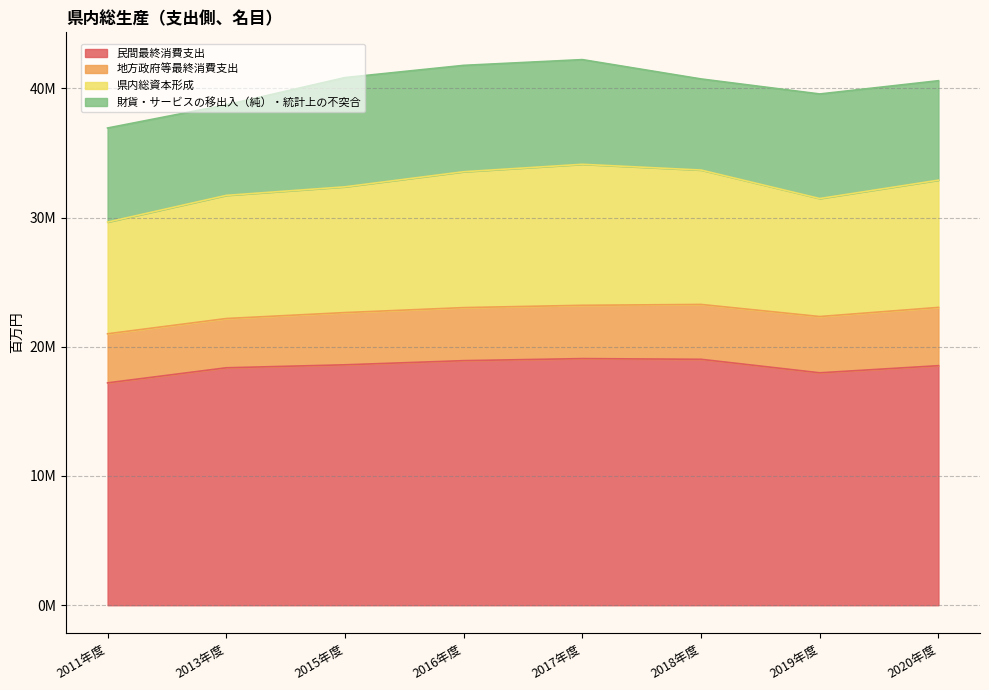

How many interior local peaks does the 県内総資本形成 series have?

1